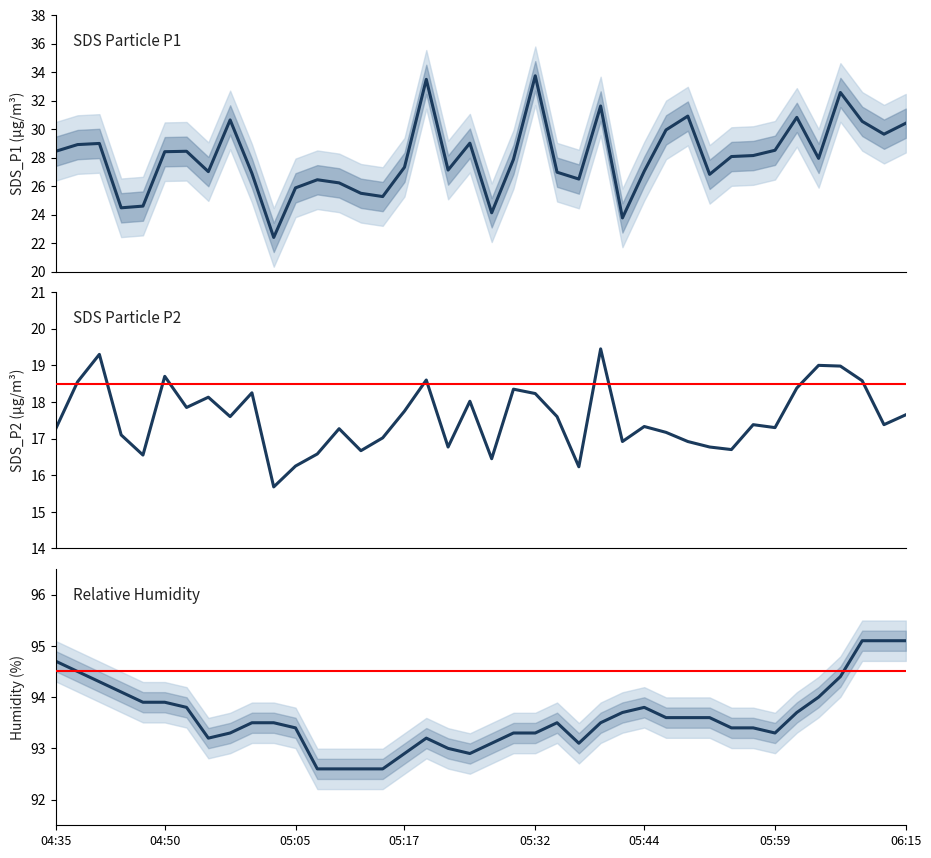

Is it true that SDS_P2 equals 17.3 at 13?

True